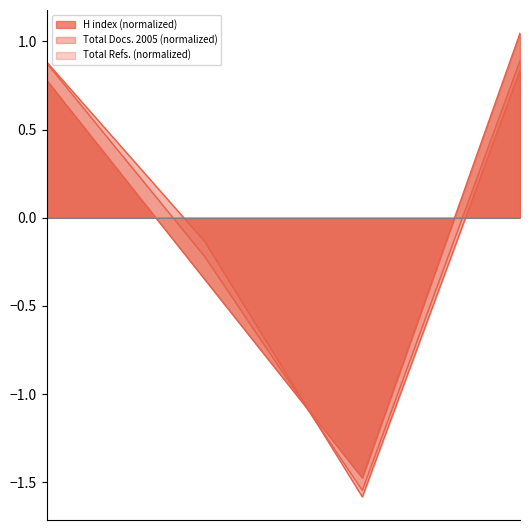

How many lines are shown in the chart?

3